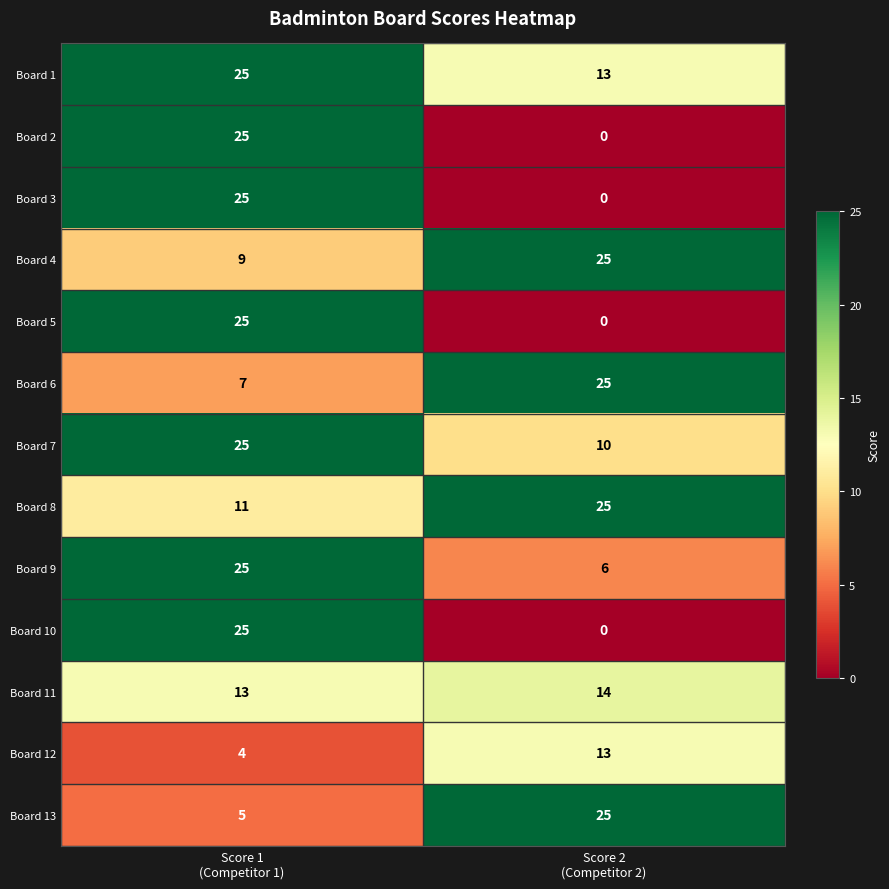

What is the minimum value for Board 8?

11